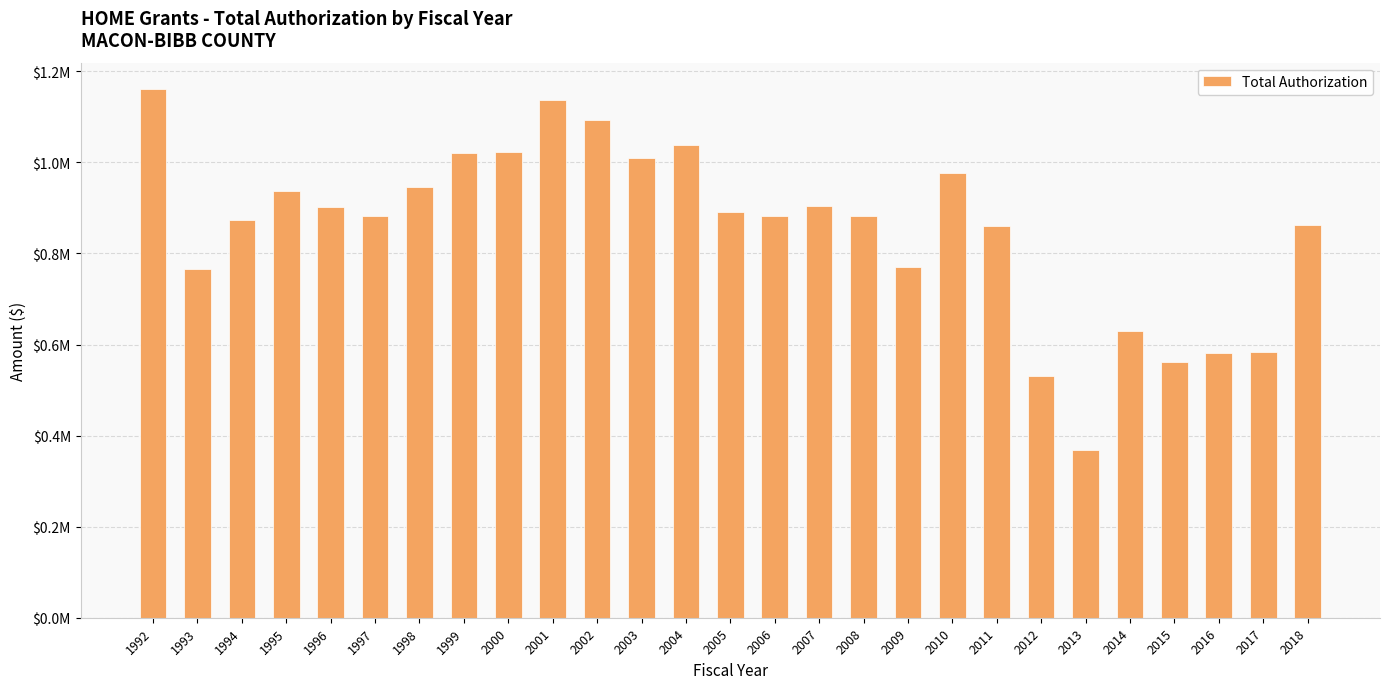

Reading left to right, extract all data points from this chart.

1161000.0	765000.0	873000.0	938000.0	903000.0	882000.0	947000.0	1021000.0	1023000.0	1137000.0	1092099.7	1010703.8	1037581.8	890980.6	883103.2	903533.0	882043.0	770120.0	976680.0	860658.0	530484.0	368248.0	629797.0	562070.0	581721.0	584088.0	862049.0